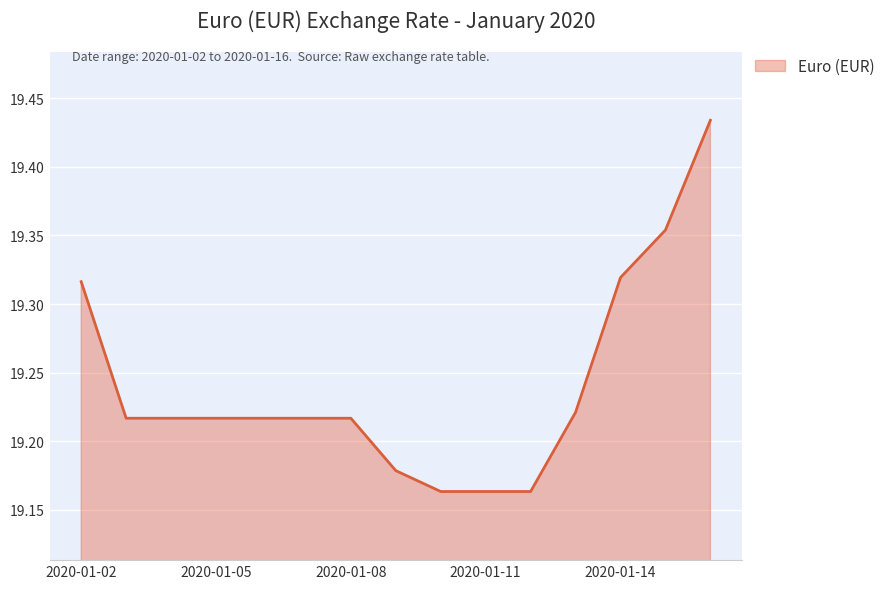

What is the difference between the maximum and minimum values?

0.3